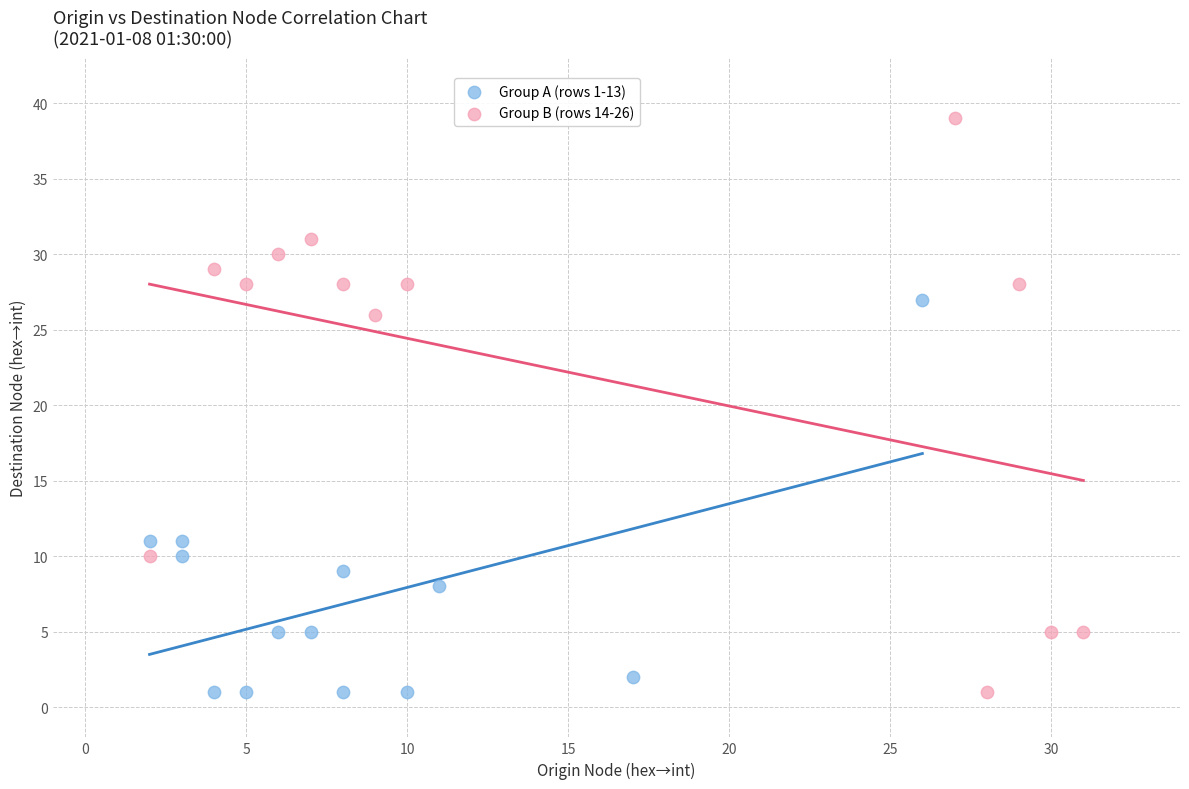

Which series has the widest spread of Y values?

Group B (rows 14-26)